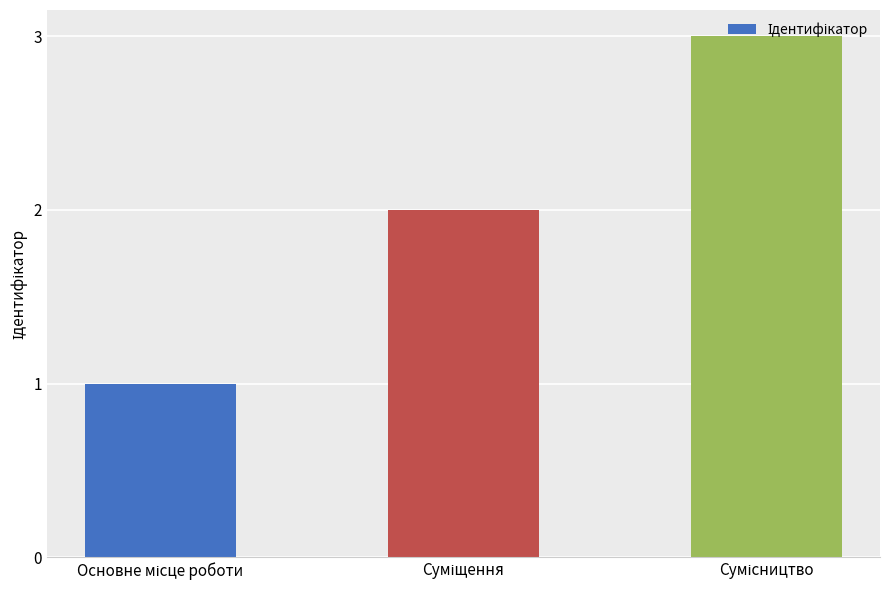

What is the greatest value displayed?

3